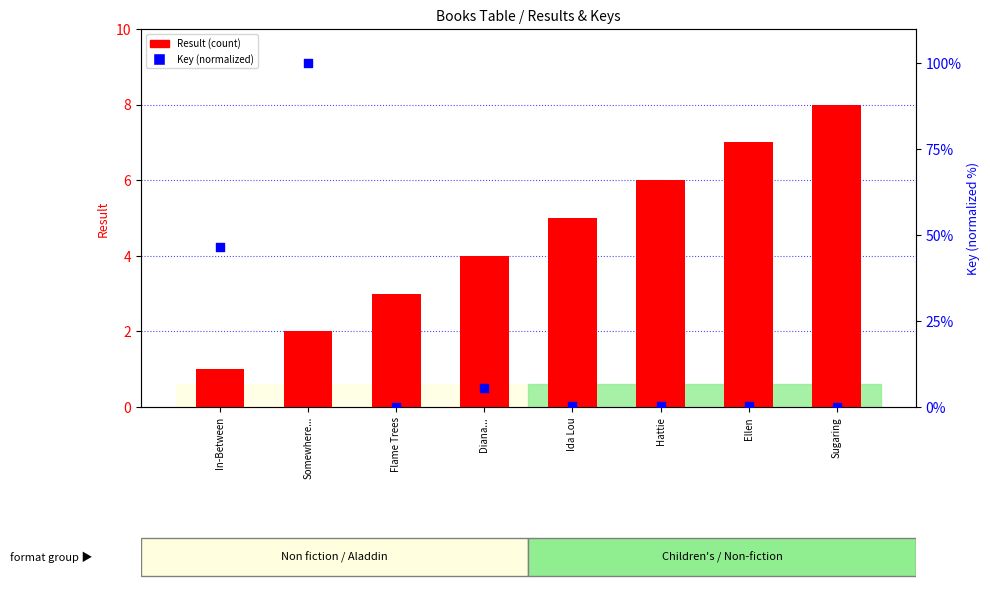

Which series contains the lowest Y value?

Key (normalized)